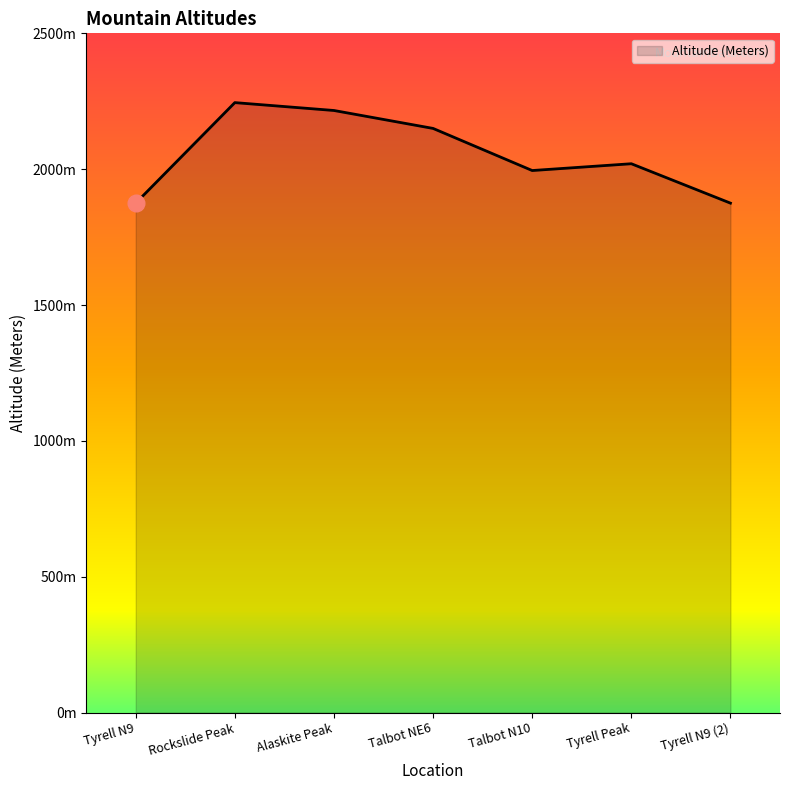

What is the maximum value shown in the chart?

2245